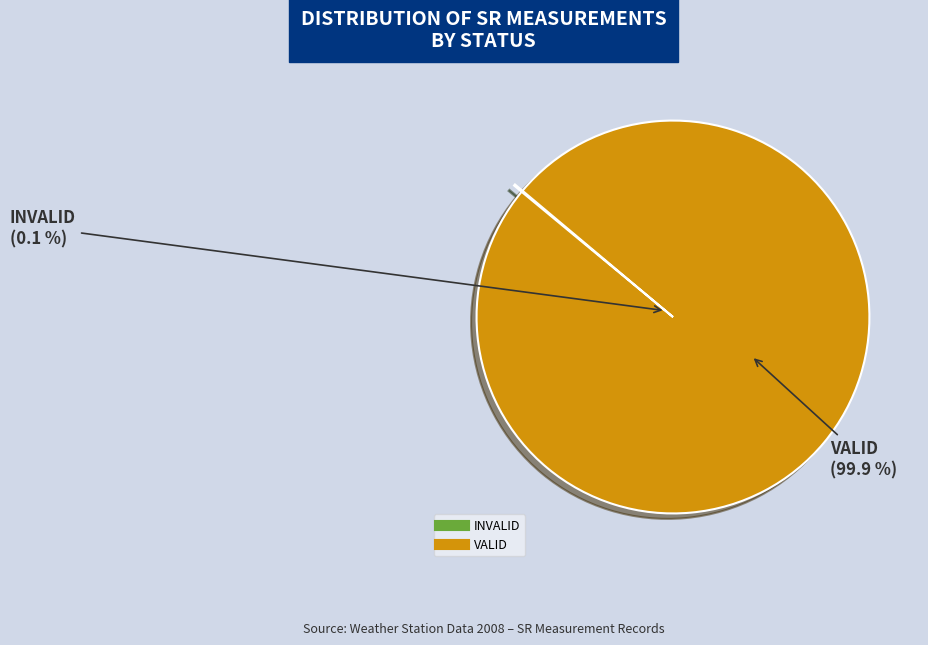

Rank the categories by value from highest to lowest.

VALID, INVALID - VALUE NOT AVAILABLE